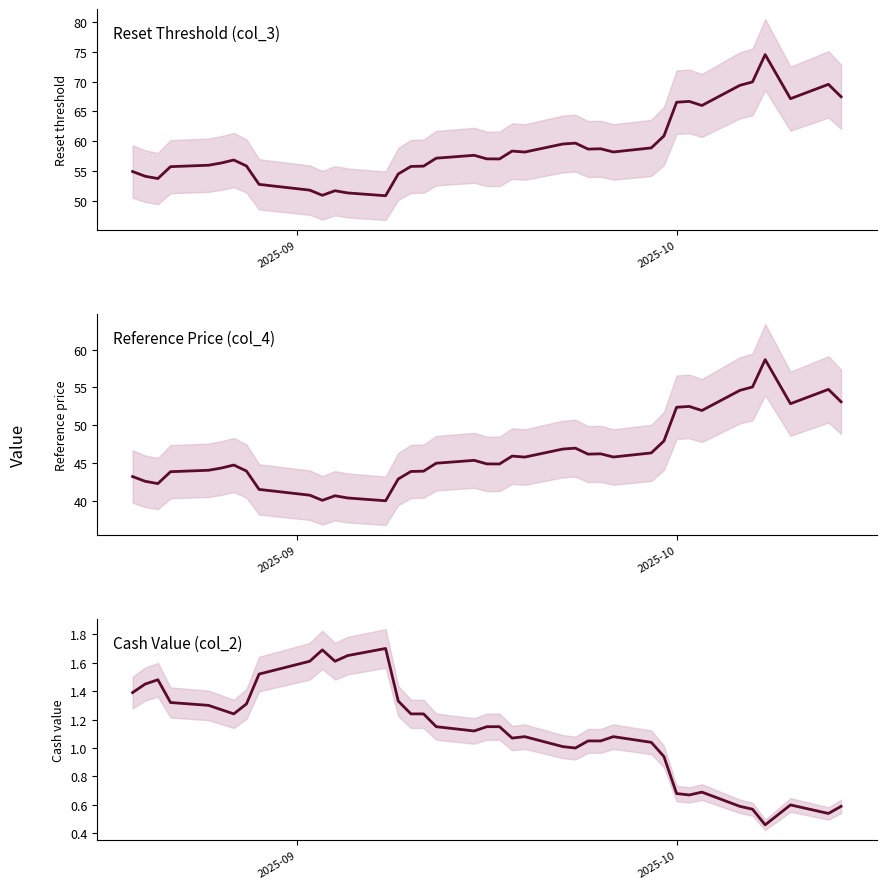

What is the maximum value for Reference Price (col_4)?

58.7